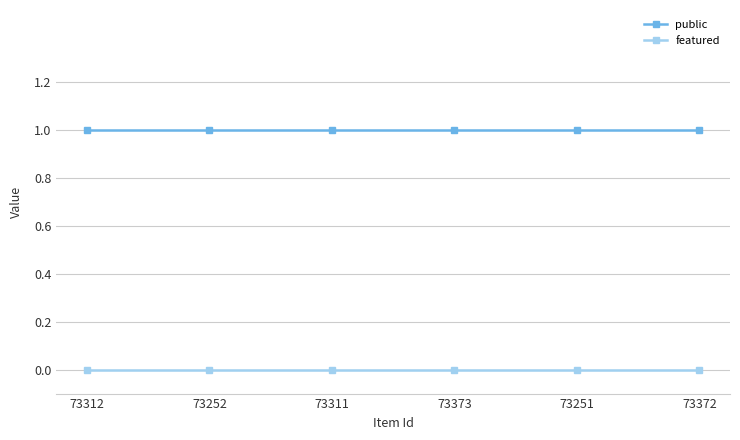

What is the average value of the public series?

1